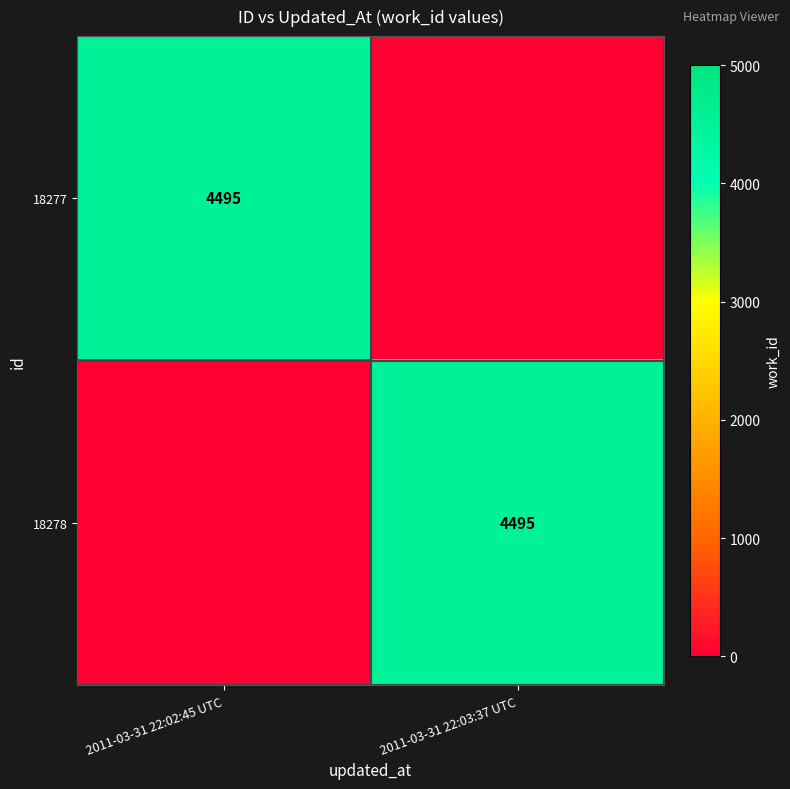

Count the number of categories in the chart.

2